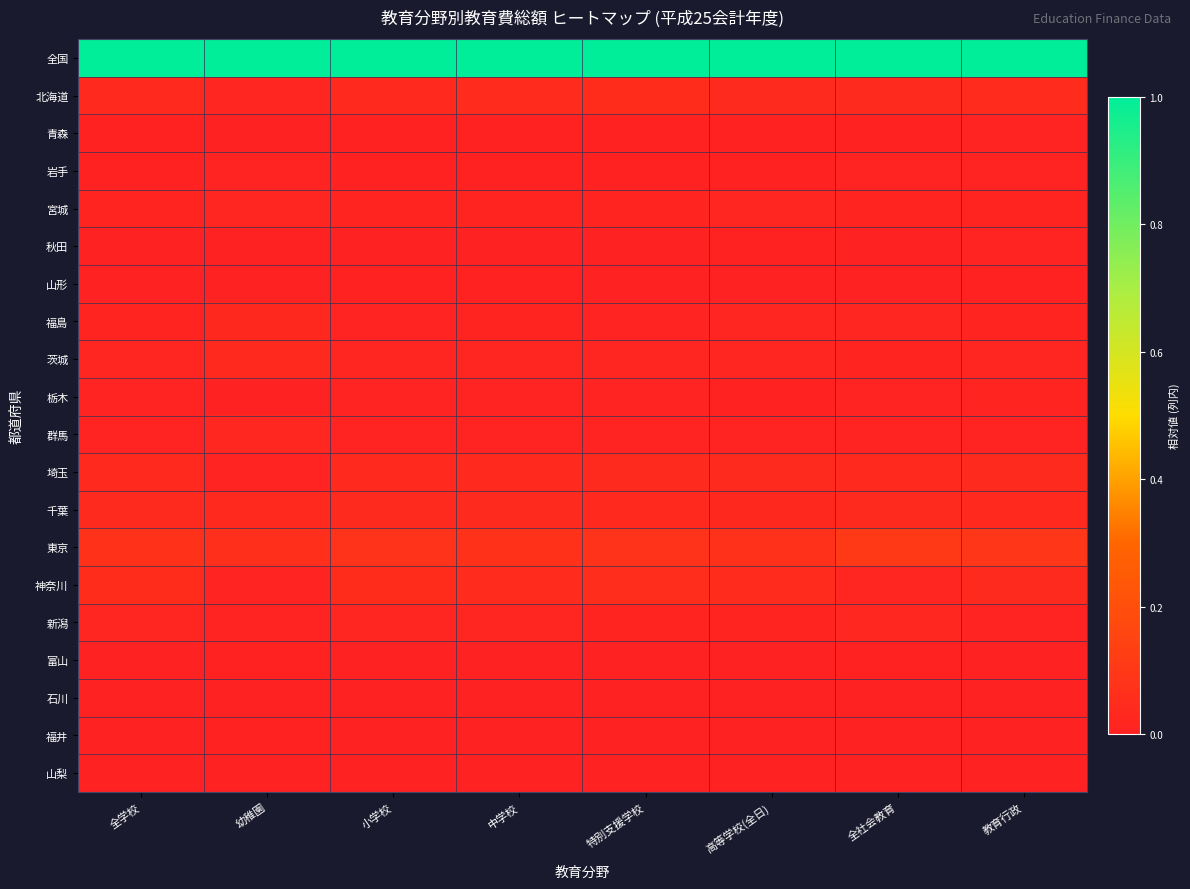

Which series has the largest total across all categories?

全国